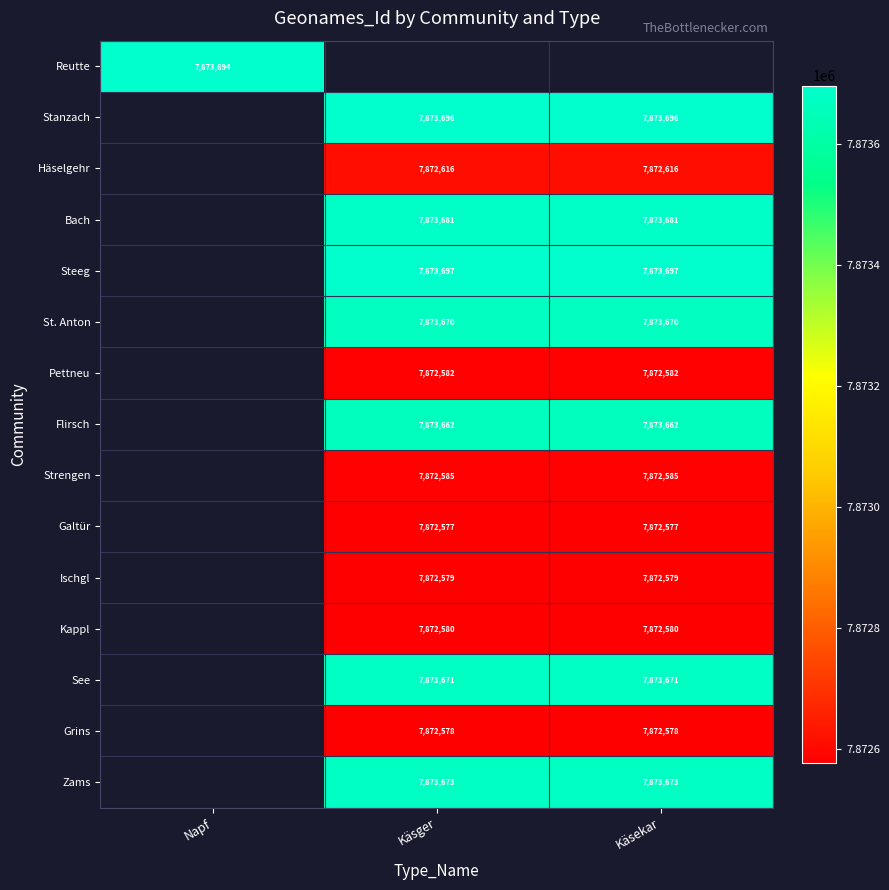

Is the value of Strengen at Käsger greater than the value of Reutte at Napf?

No